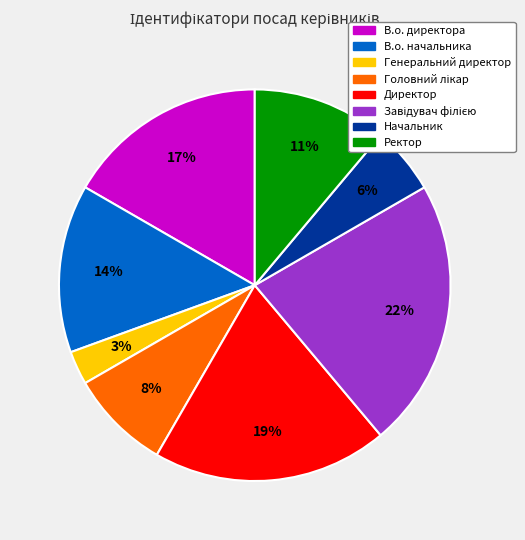

To the nearest percent, what portion does Ректор represent?

11%